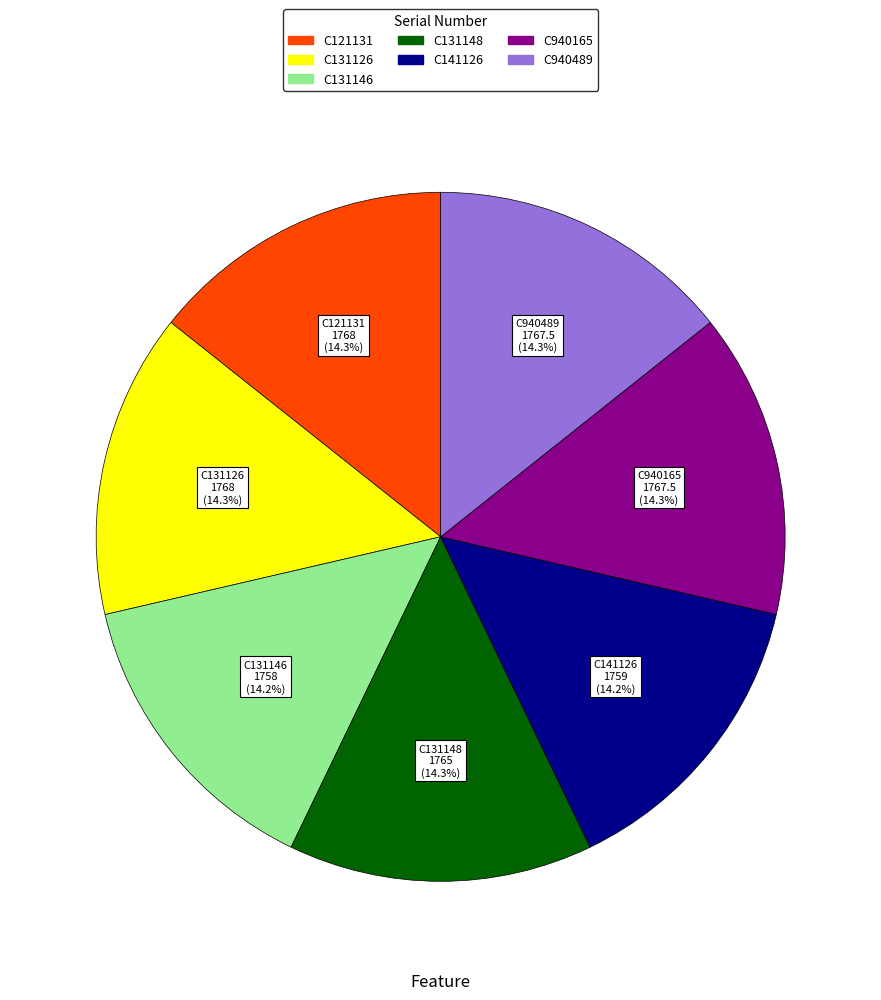

What is the ratio of the value at C940489 to the value at C940165?

1.0